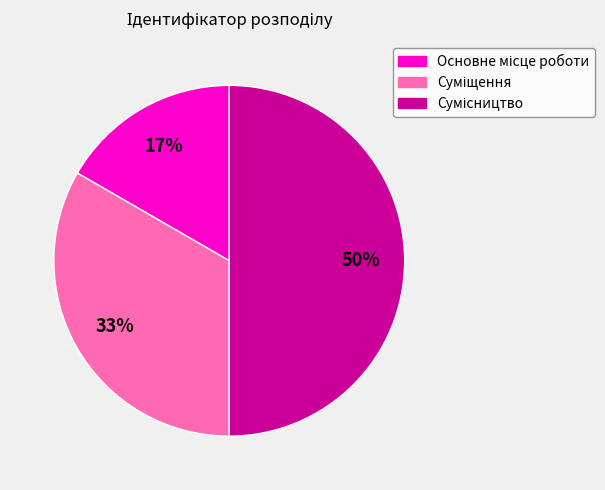

To the nearest percent, what is the average slice percentage?

33%